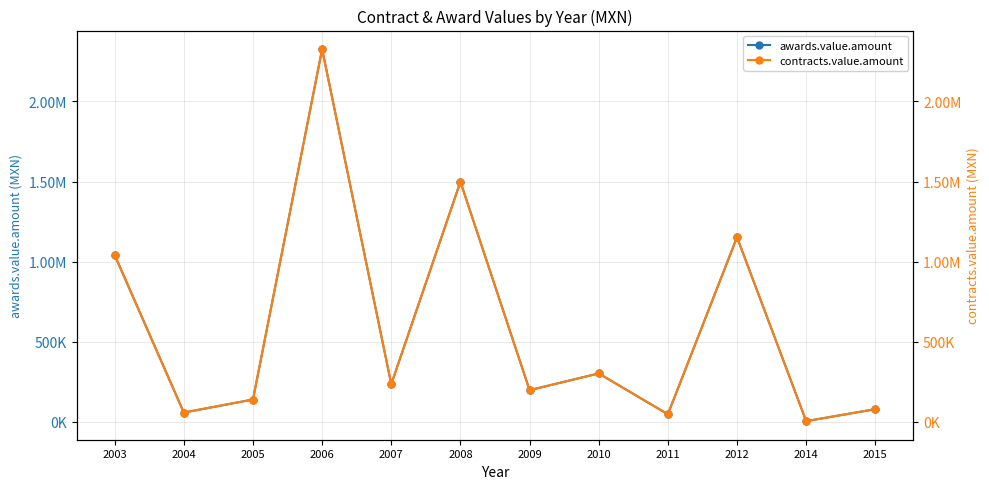

At how many categories does at least one series exceed 1187015?

2